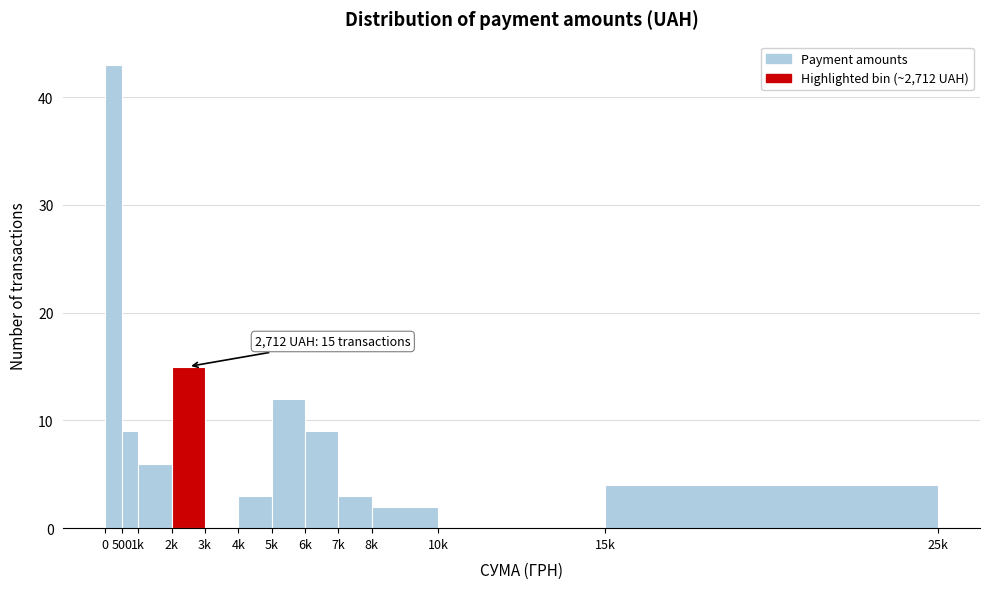

Reading left to right, list all the values displayed in this chart.

0=43	500=9	1k=6	2k=15	3k=0	4k=3	5k=12	6k=9	7k=3	8k=2	10k=0	15k=4